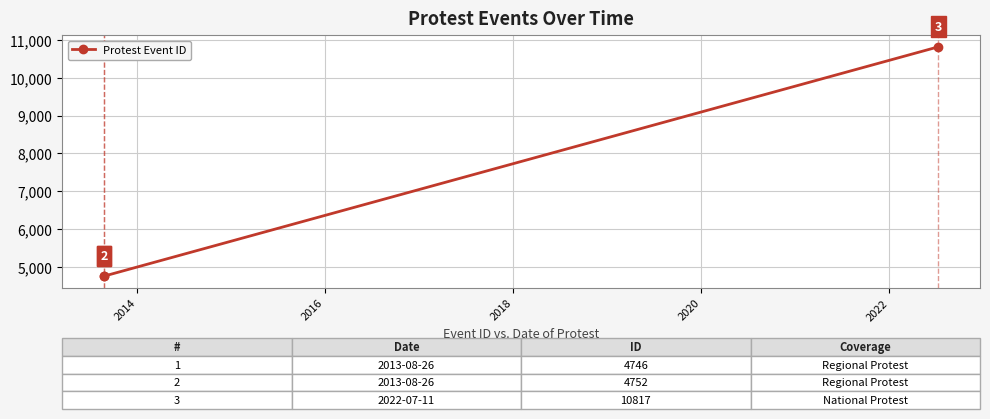

Count the number of data series in this chart.

1